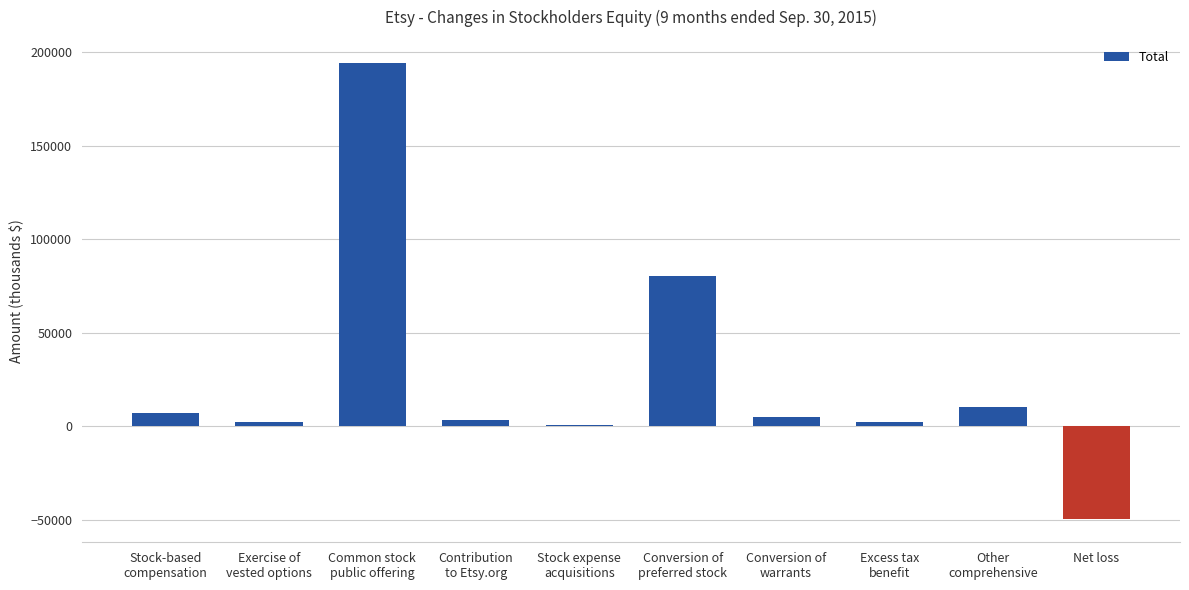

What is the greatest value displayed?

194361